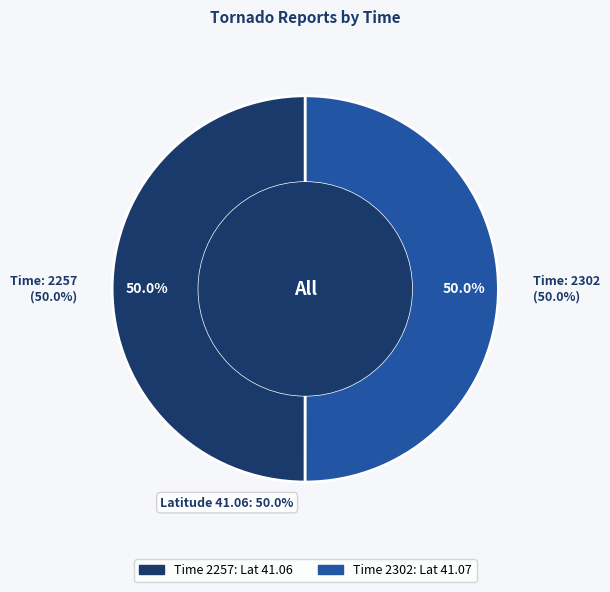

The 2257 slice represents 50% of the pie. True or false?

True